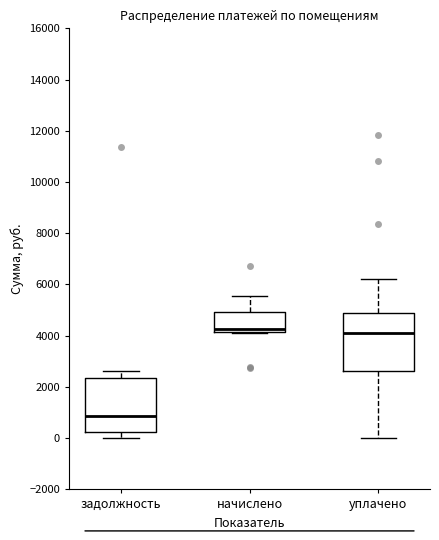

Where does the upper whisker of the box for уплачено end on the y-axis? The values are not printed on the chart, so give them approximately, as read against the axis.

6200